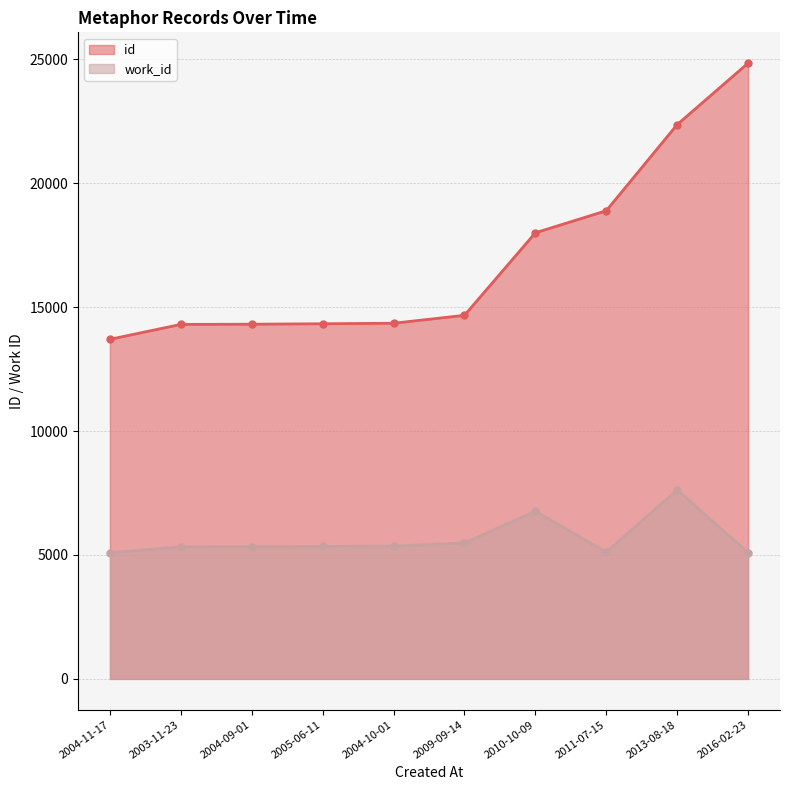

At how many categories does at least one series exceed 16049?

4